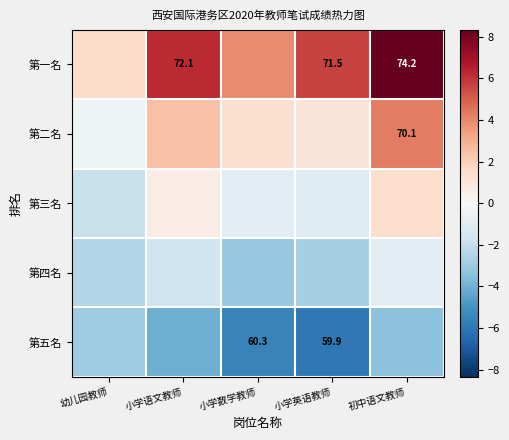

How many data points in 第五名 are less than -4?

3